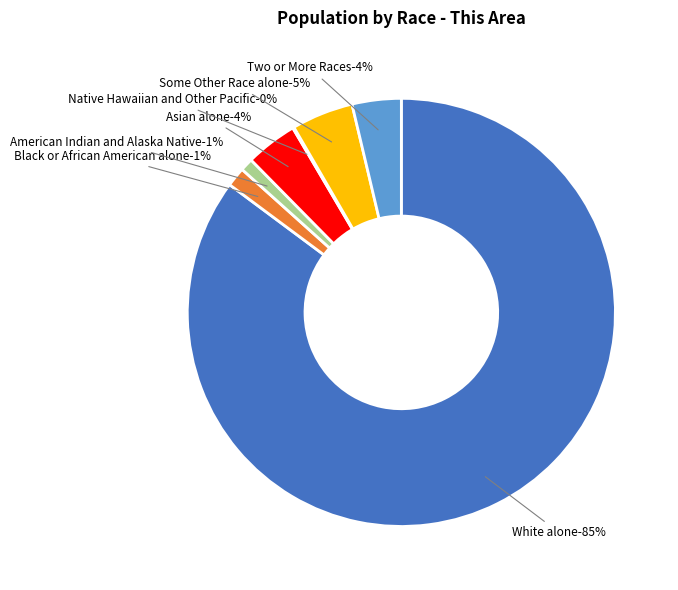

Count the number of slices in the pie.

7